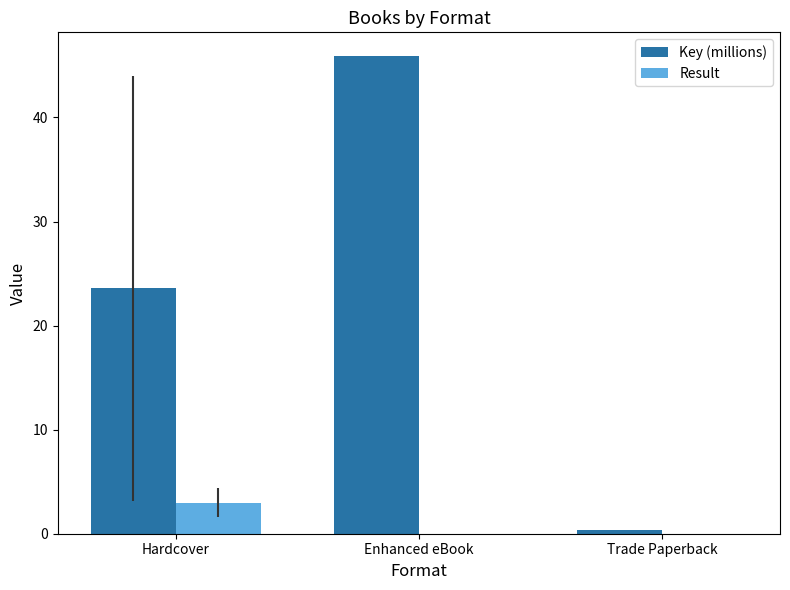

Which series changed the most between Hardcover and Enhanced eBook?

Key (millions)